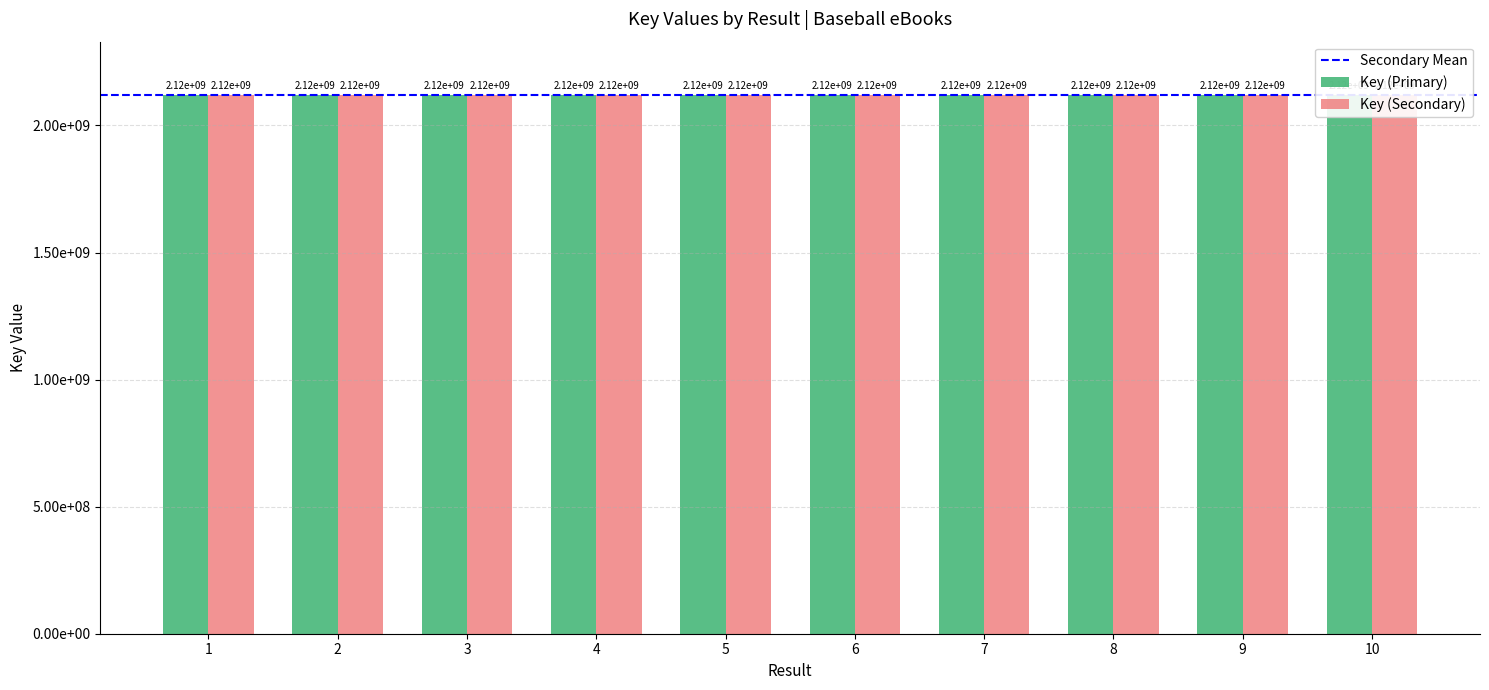

Count the number of values greater than 2117885393.

4